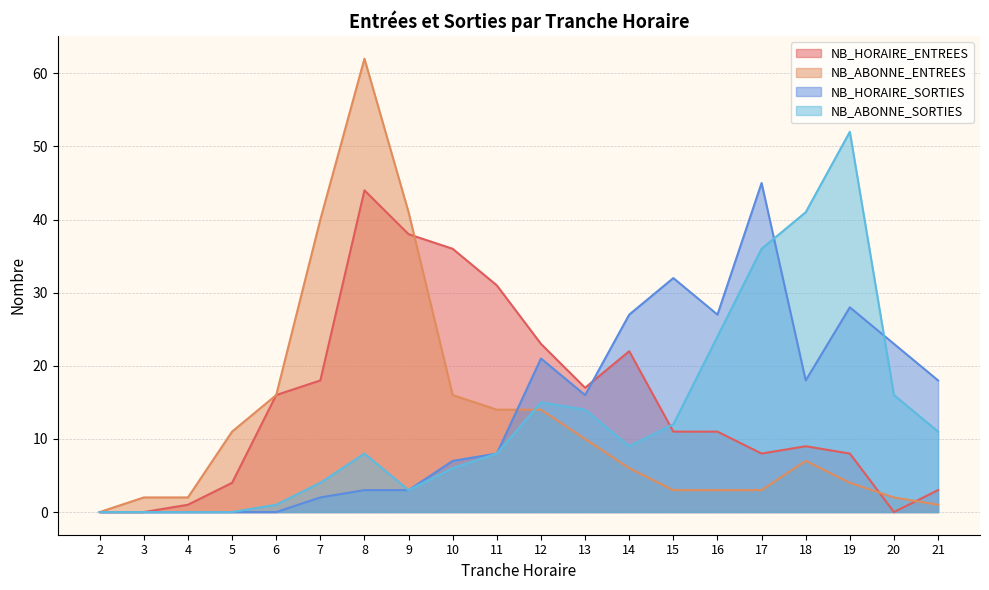

What is the difference between the second highest and second lowest values in the NB_HORAIRE_SORTIES series?

32